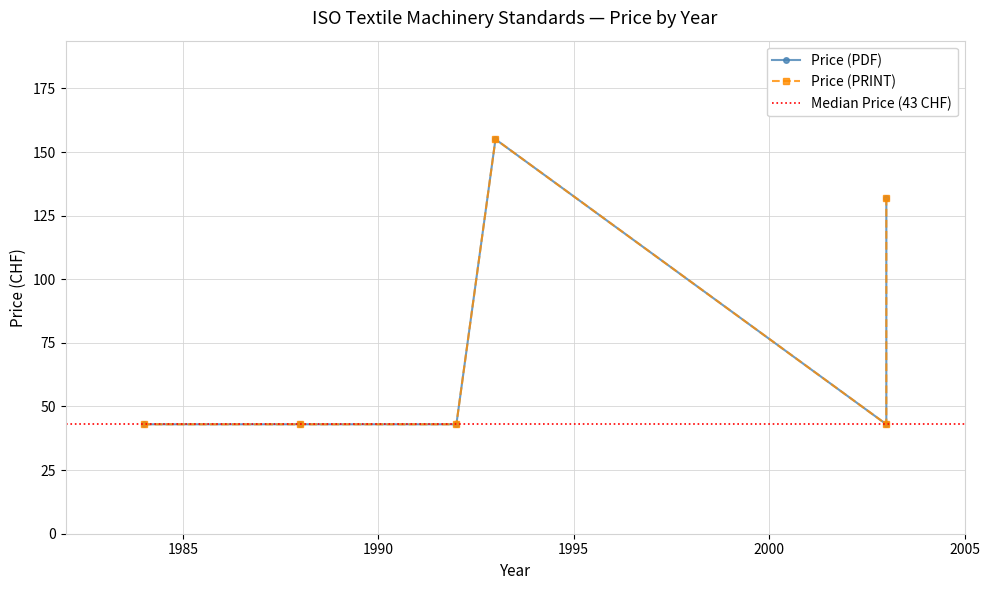

Where is Price (PDF) nearest to the value 99?

2003